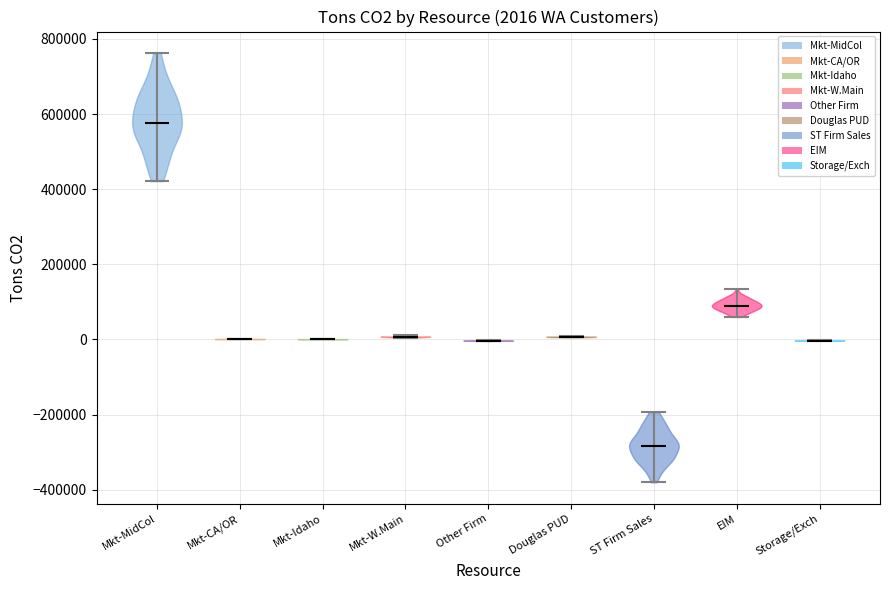

Which violin has the highest median line?

Mkt-MidCol